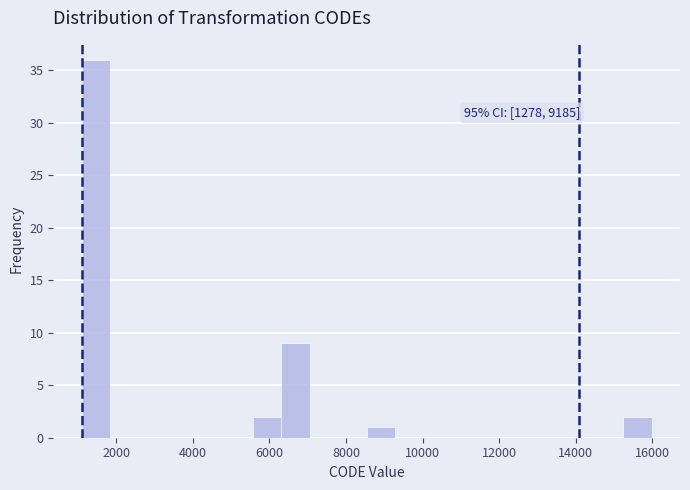

Around what value on the x-axis is the tallest bar? Give the approximate position of its centre, as read against the axis.

1400